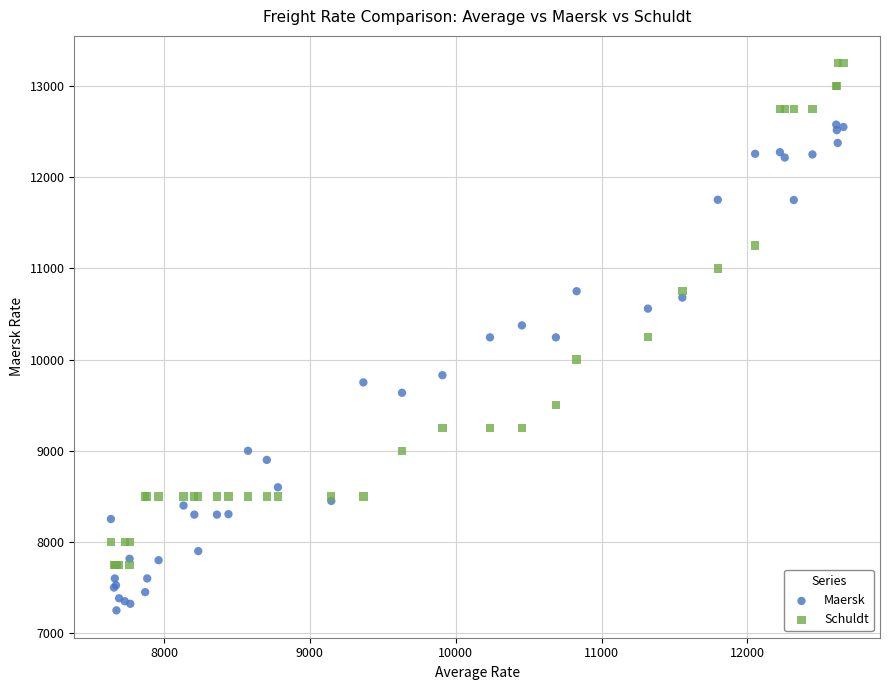

Which series reaches the maximum Y coordinate?

Schuldt